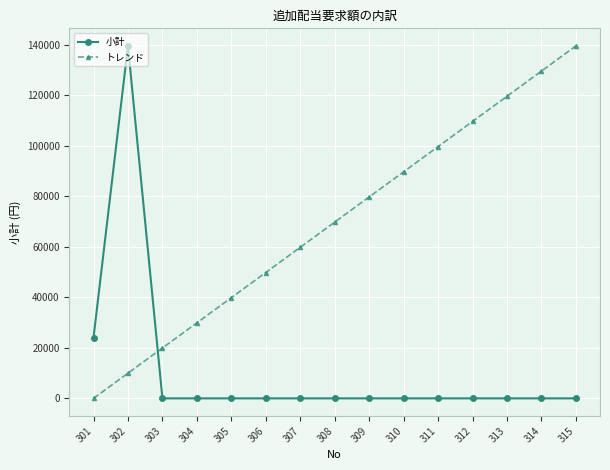

At which category is the sum across all series the highest?

302